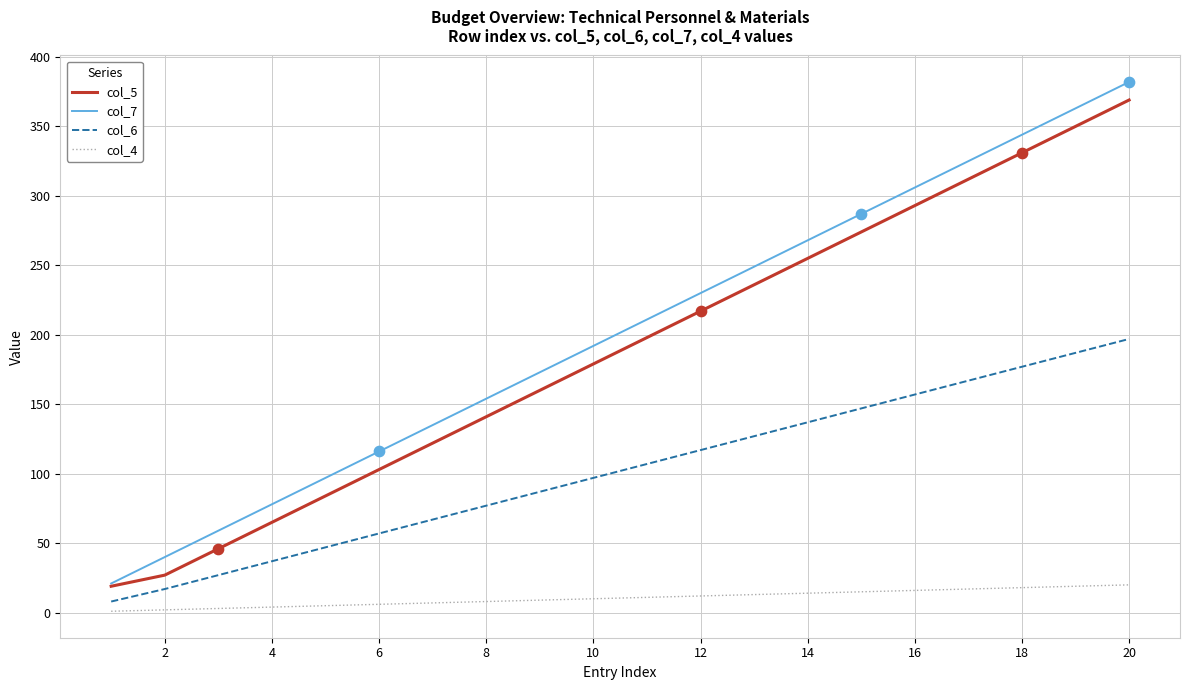

Which series has the largest range (max minus min)?

col_7